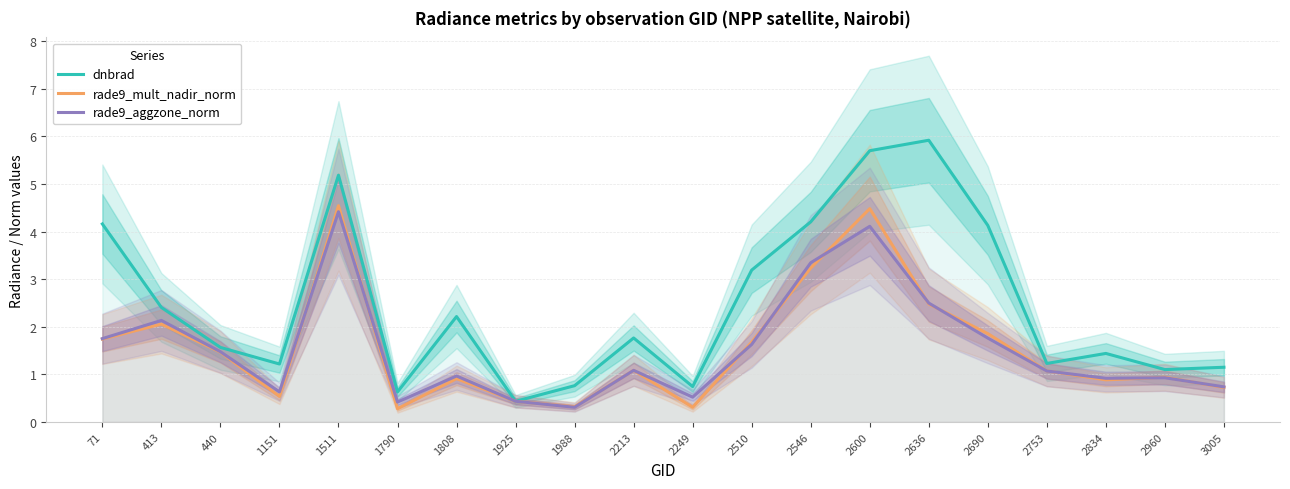

What is the difference between the second highest and minimum values in the rade9_aggzone_norm series?

3.8